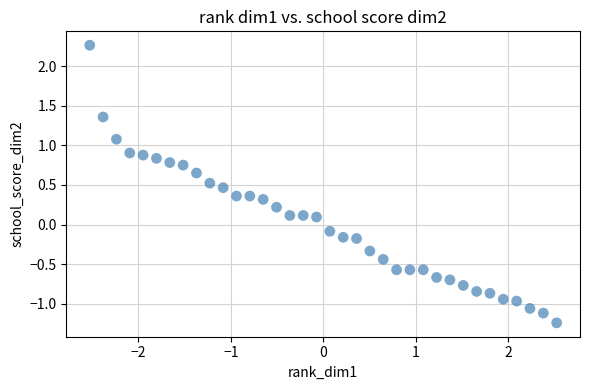

What is the range of Y values (max minus min)?

3.5